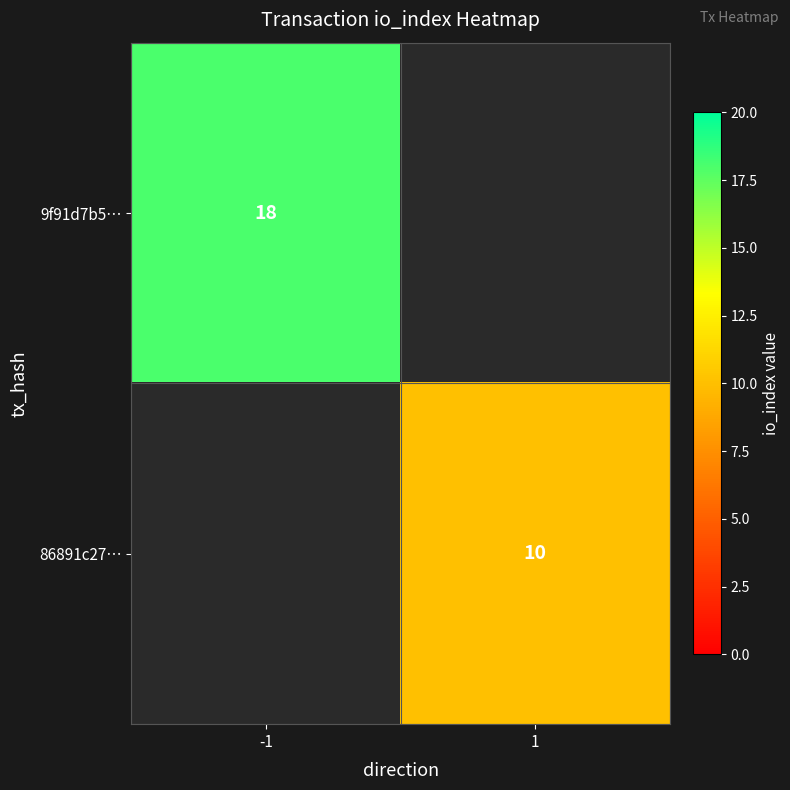

What is the greatest value displayed?

18.0